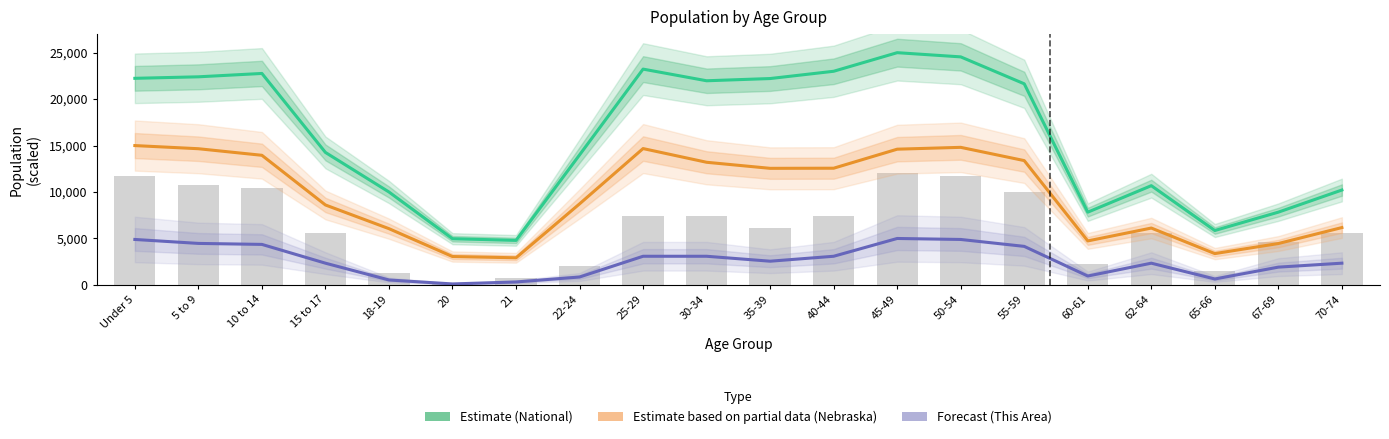

List the series in order of their peak value, lowest first.

Forecast (This Area), Estimate based on partial data (Nebraska), Estimate (National)